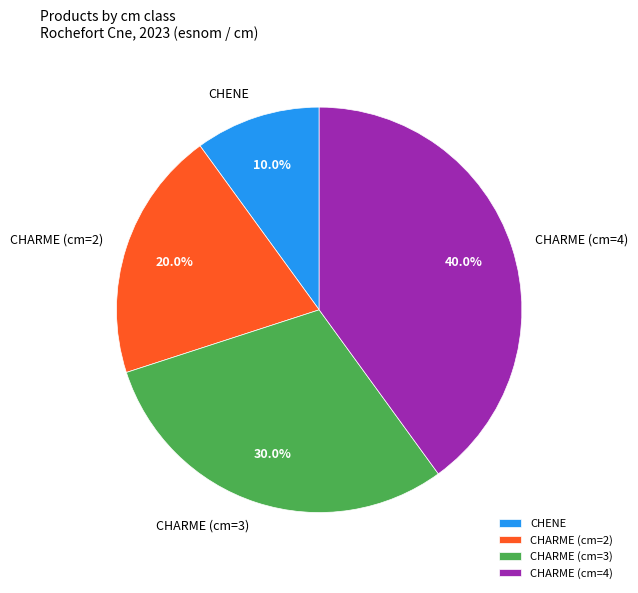

Which slice is the smallest?

CHENE